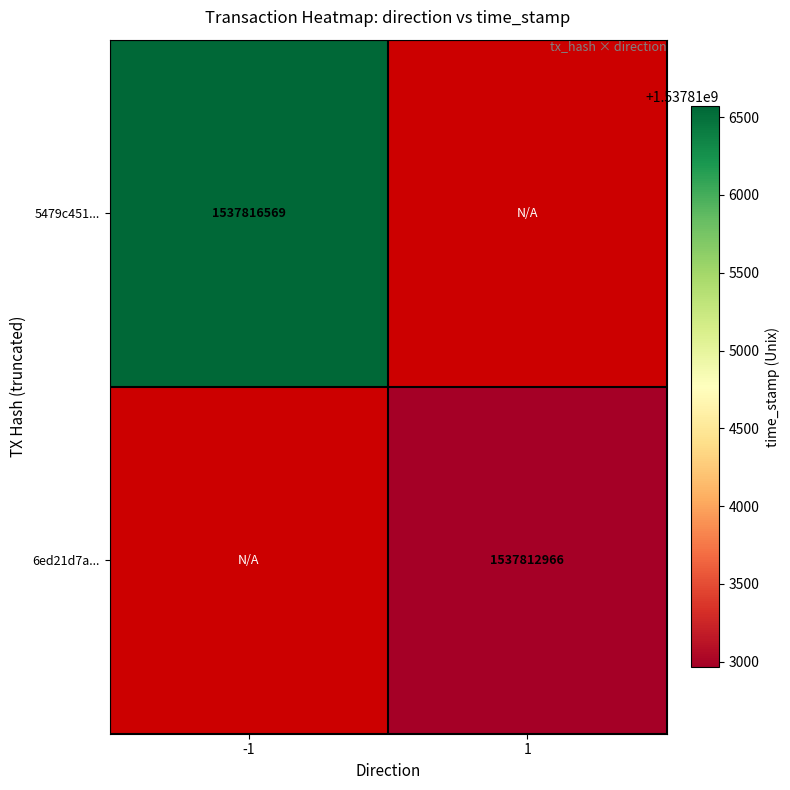

The 5479c451... series shows 2137449186 at -1. True or false?

False